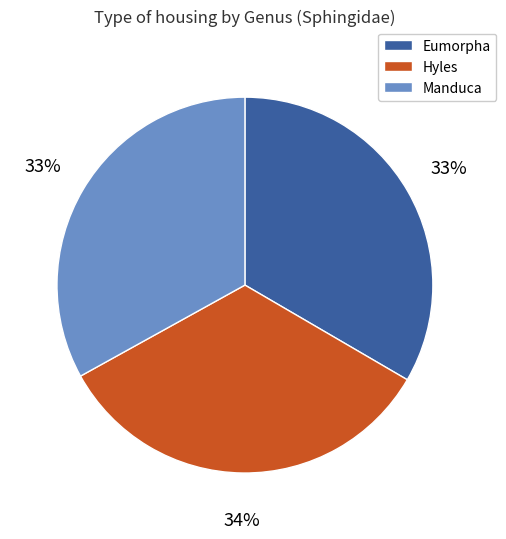

Is there a majority slice in this chart?

No